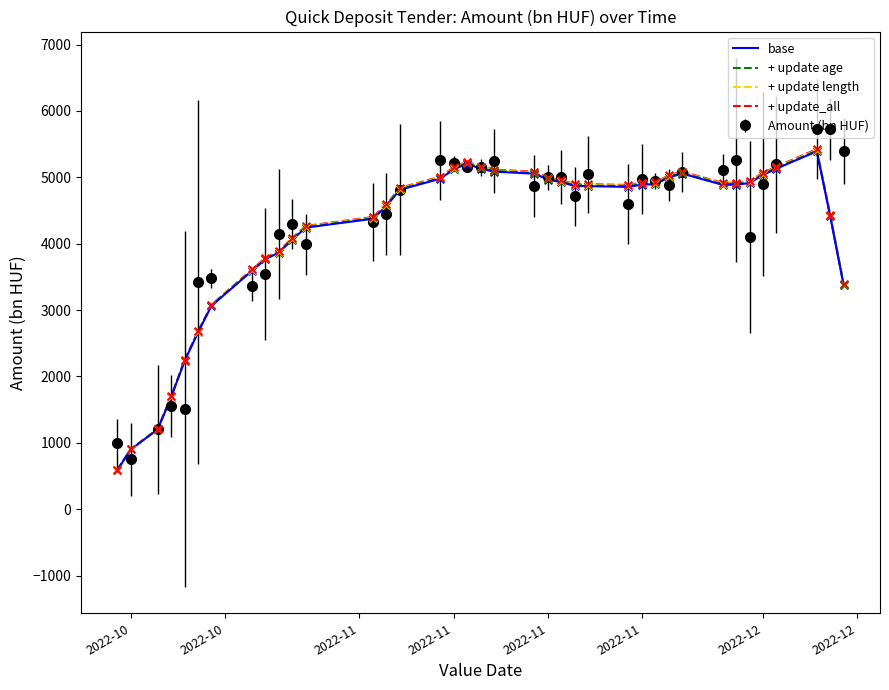

What is the lowest value of the + update length series?

592.1